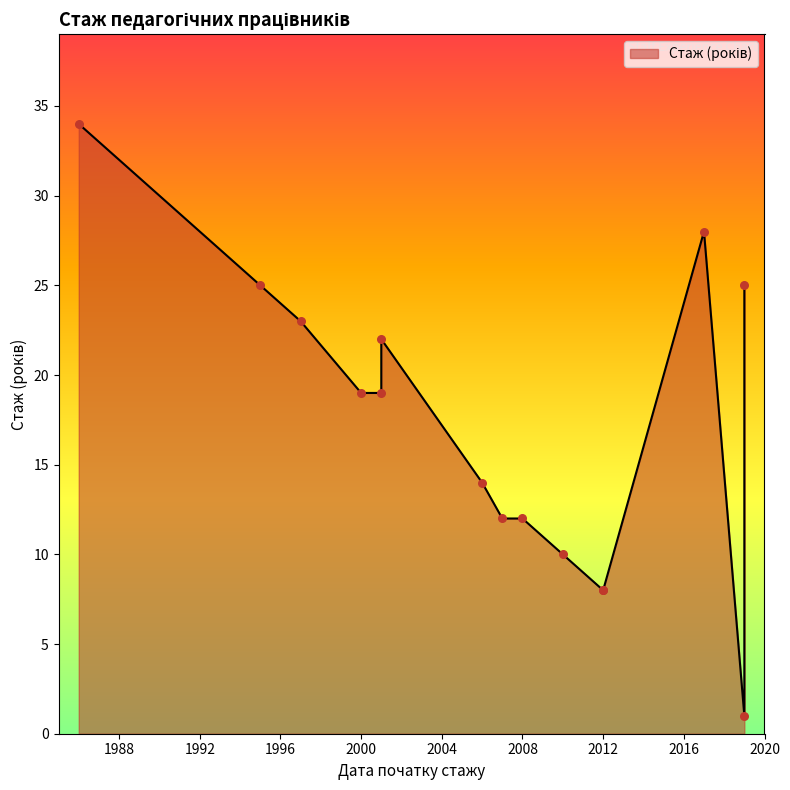

What is the ratio of the value at 2019-10-29 to the value at 2019-09-10?

25.0